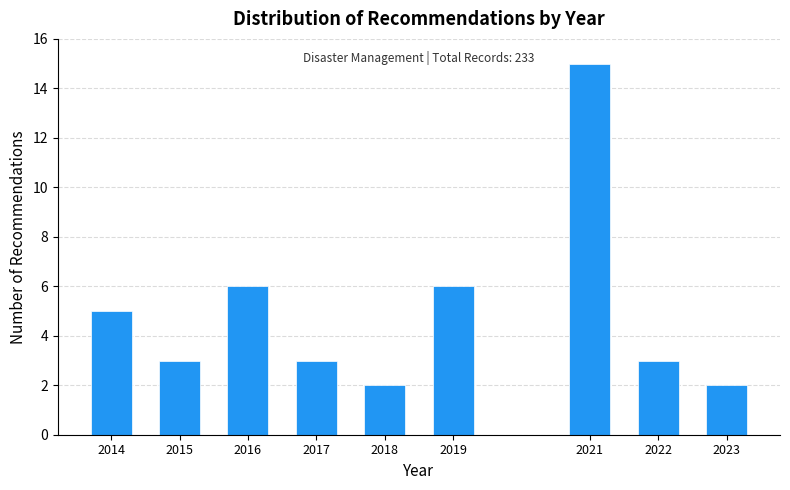

Reading left to right, transcribe all the data shown in this chart.

5	3	6	3	2	6	15	3	2